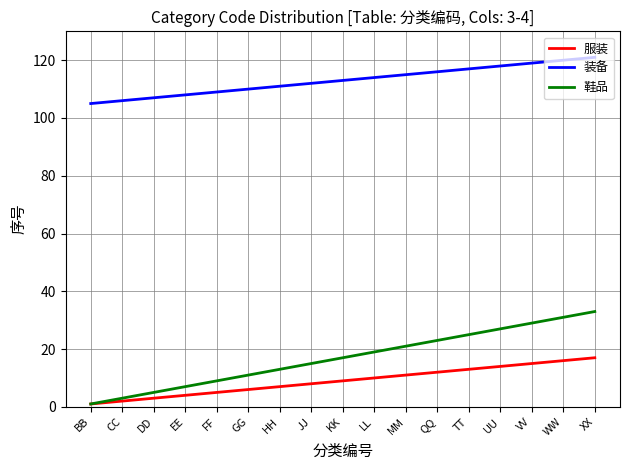

True or false: 鞋品 has more than 2 points higher than both neighbors.

False